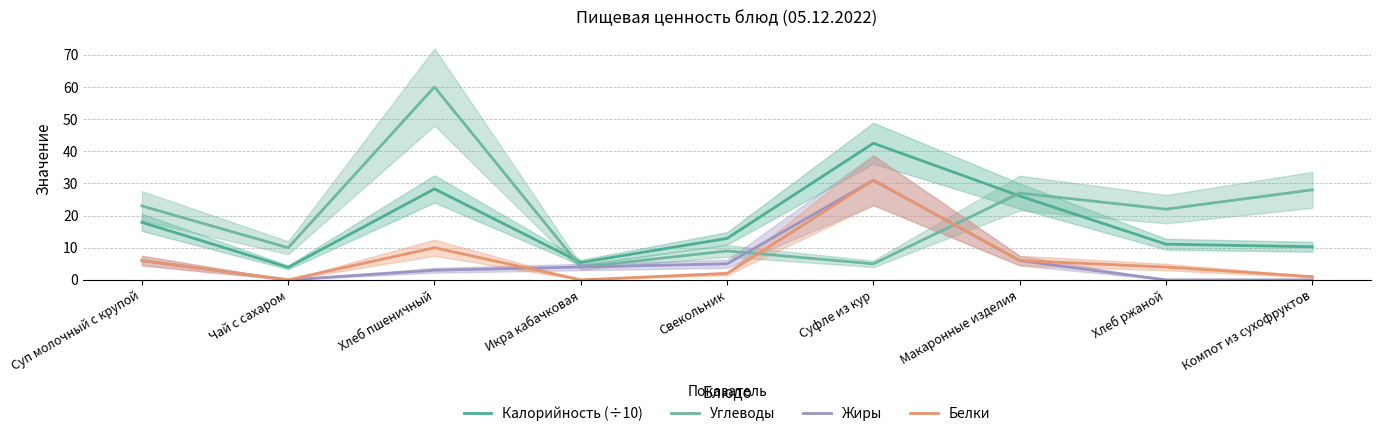

At how many categories does at least one series exceed 5?

9